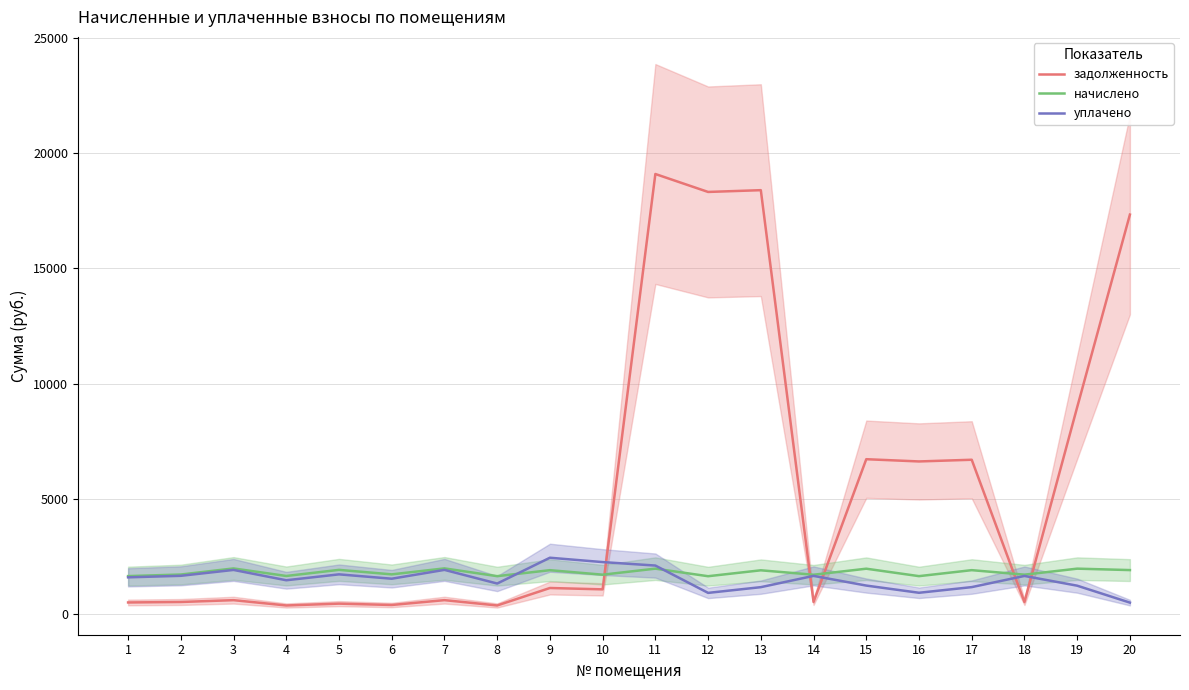

Reading left to right, transcribe all the data shown in this chart.

задолженность: 1=491.9	2=512.5	3=591.8	4=361.5	5=441.2	6=382.3	7=592.5	8=361.5	9=1119.9	10=1061.1	11=19097.7	12=18318.7	13=18395.9	14=514.1	15=6712.7	16=6615.6	17=6689.3	18=510.6	19=8971.5	20=17335.3
начислено: 1=1636.9	2=1705.3	3=1969.4	4=1642.1	5=1907.3	6=1711.5	7=1971.5	8=1633.8	9=1893.8	10=1698.0	11=1960.1	12=1631.7	13=1888.6	14=1695.9	15=1958.0	16=1634.8	17=1894.8	18=1699.0	19=1960.1	20=1897.9
уплачено: 1=1583.2	2=1649.3	3=1904.8	4=1456.2	5=1712.7	6=1523.3	7=1906.8	8=1313.5	9=2434.3	10=2244.9	11=2094.8	12=907.8	13=1156.3	14=1646.2	15=1225.4	16=912.8	17=1158.3	18=1643.3	19=1220.4	20=485.0